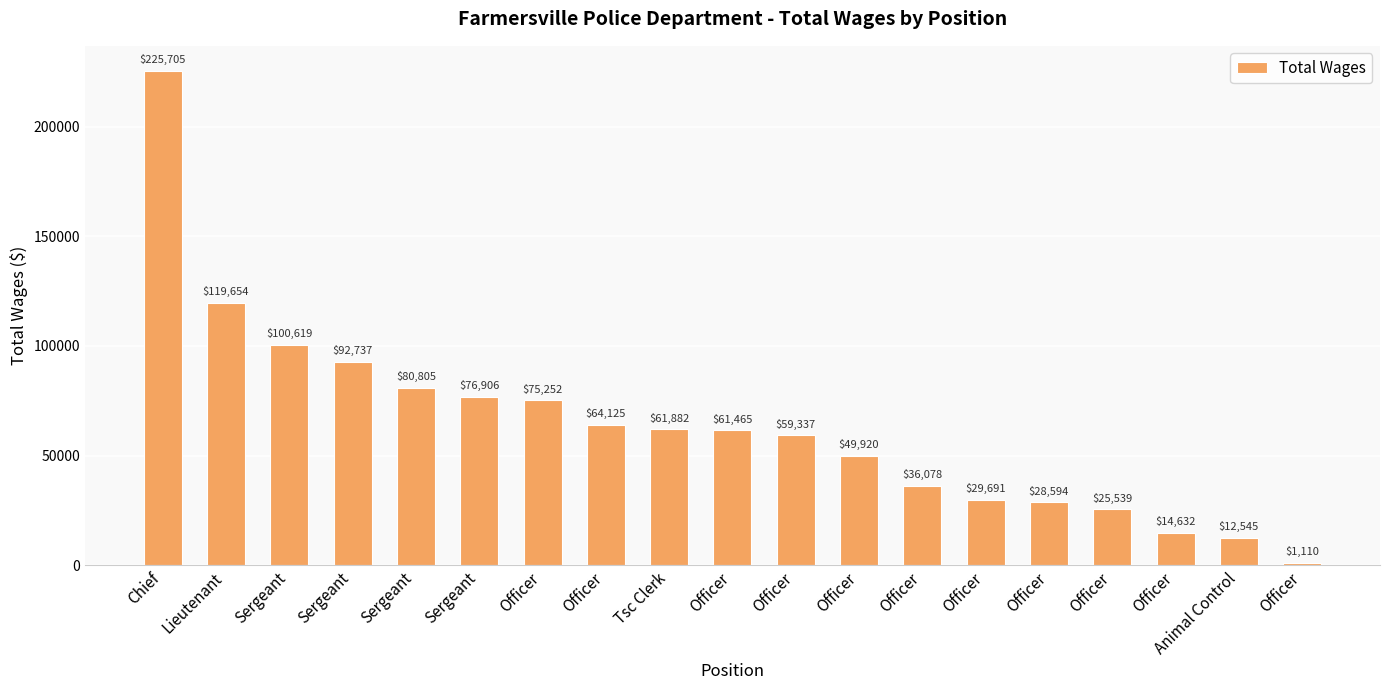

What is the greatest value displayed?

225705